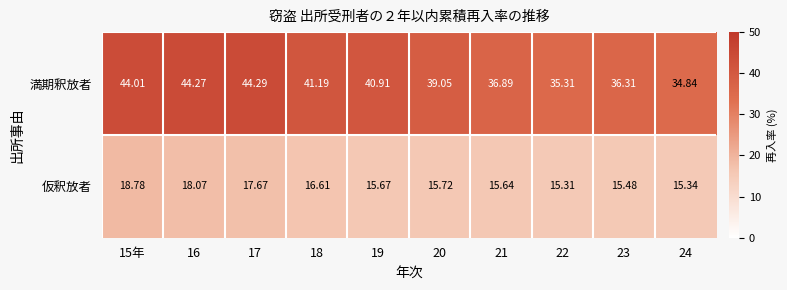

Which series changed the most between 16 and 19?

満期釈放者